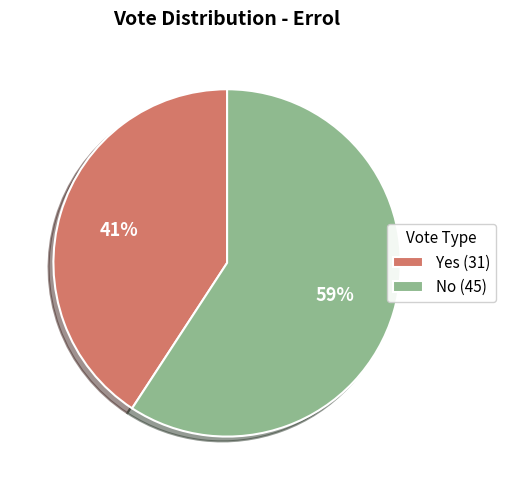

Rank the categories by value from highest to lowest.

No (45), Yes (31)